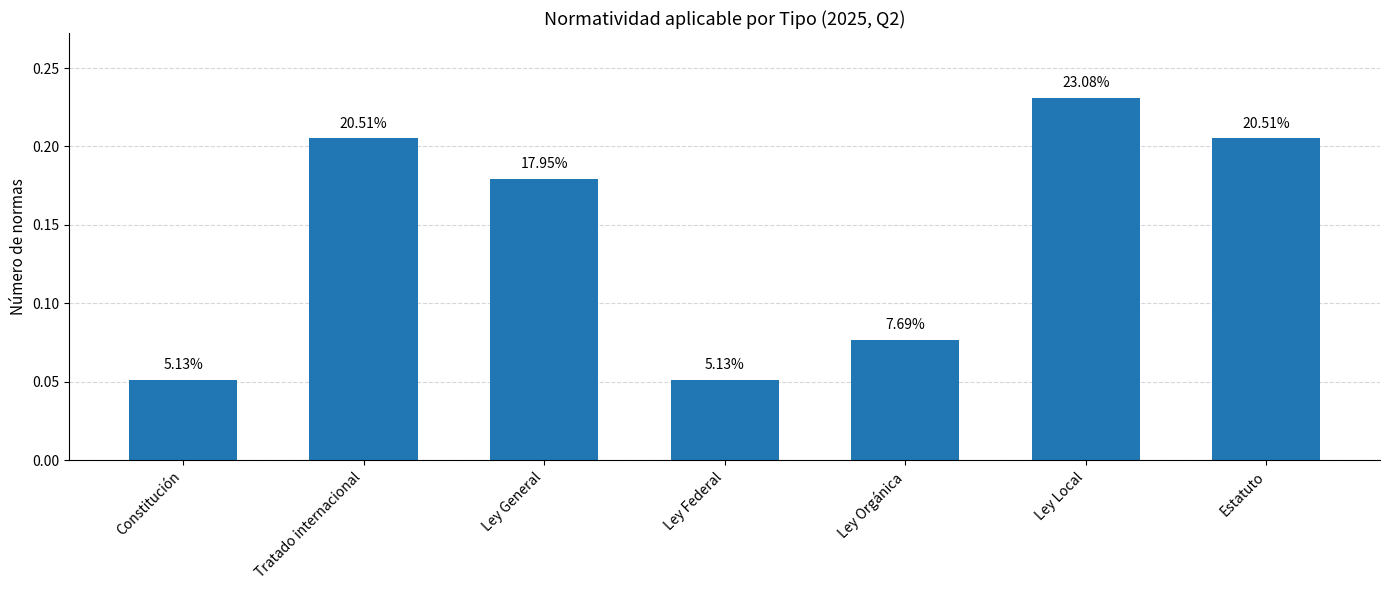

Does the chart contain stacked bars?

No